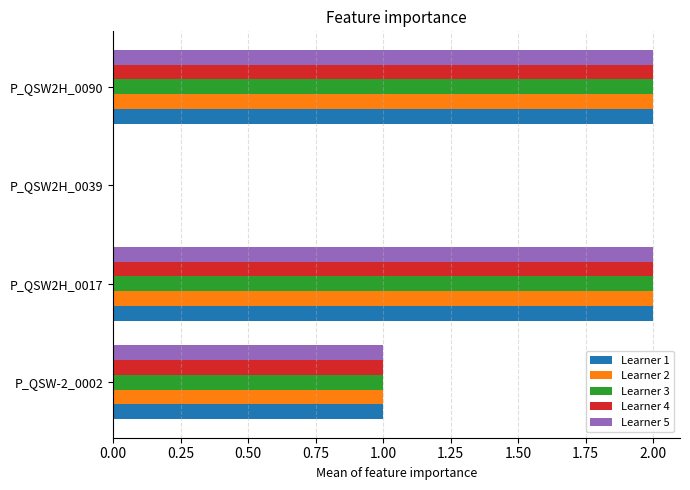

What is the sum of all Learner 3 values?

5